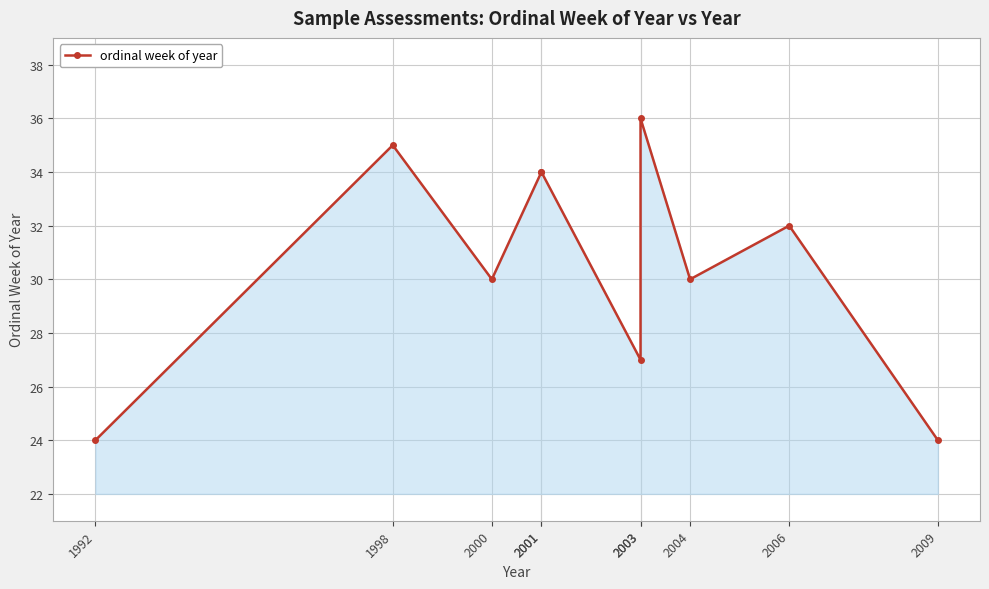

What is the sum of all values?

306